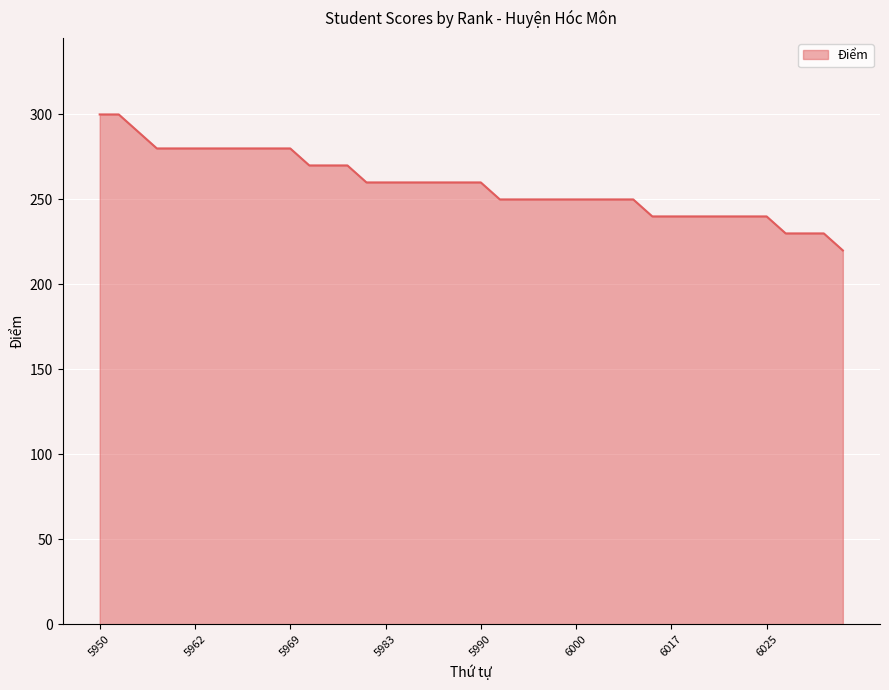

What is the difference between the maximum and minimum values?

80